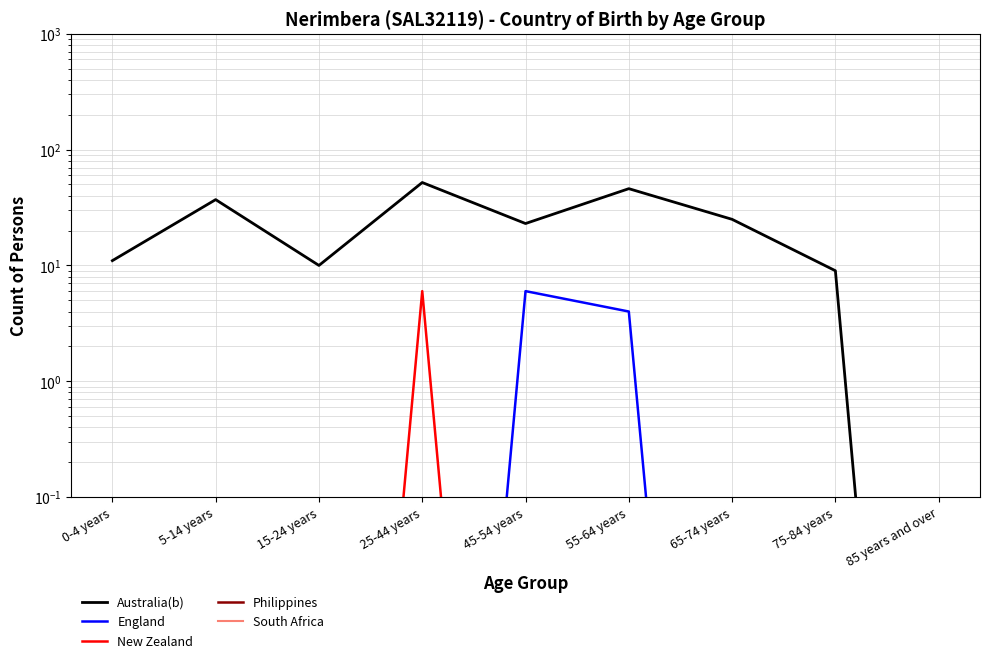

Which category has the highest value in the South Africa series?

0-4 years